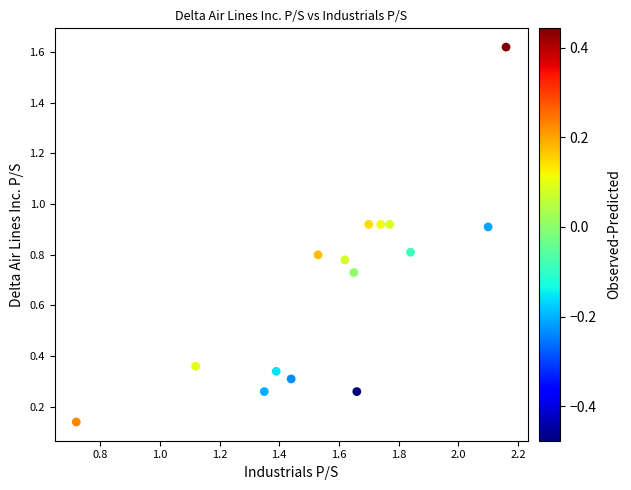

What is the range of X values (max minus min)?

1.4